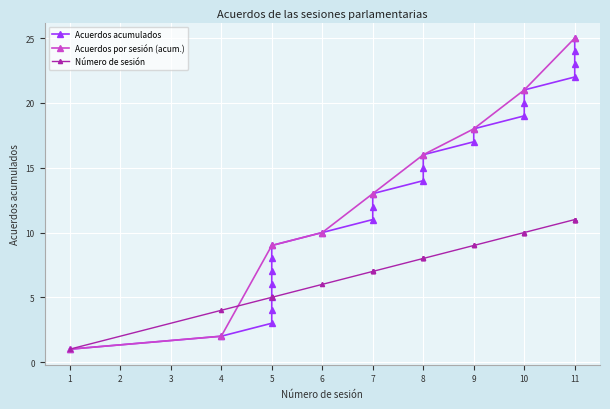

Count the Número de sesión values in the range 5 to 10.

19